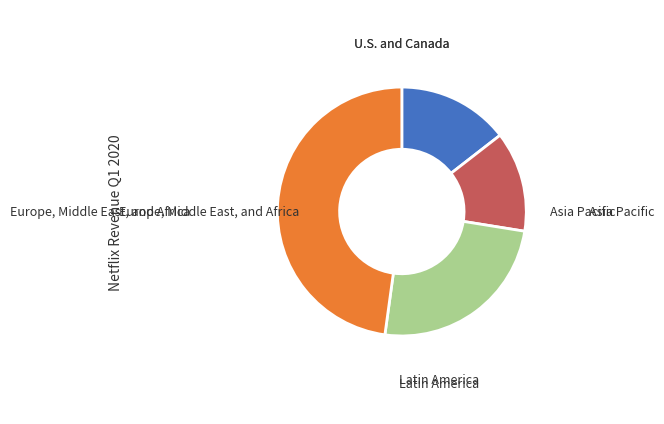

Does any single category account for the majority?

No